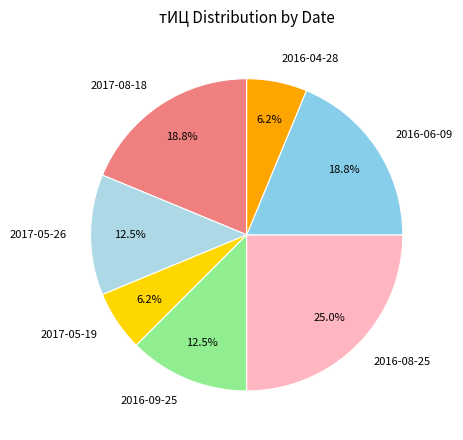

Combined, what portion of the pie is 2017-05-19 and 2016-08-25?

31.2%